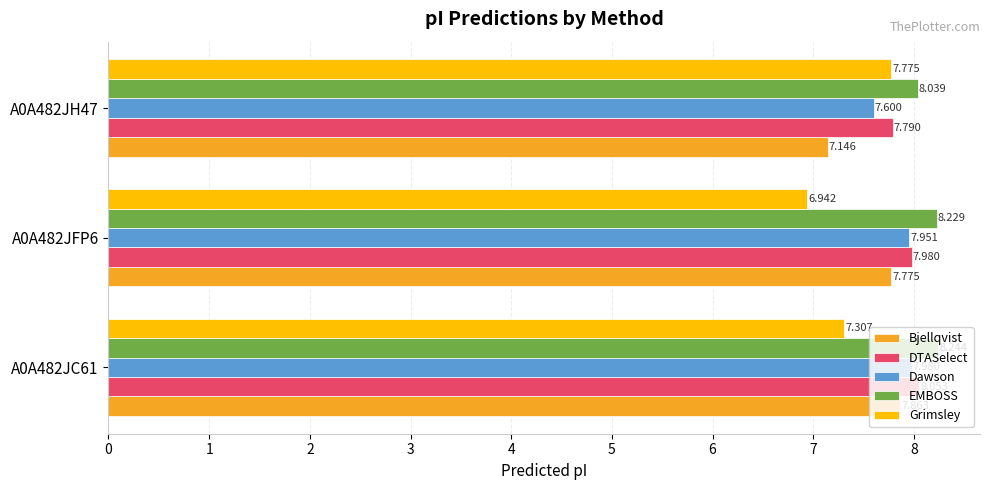

Rank the series by their maximum value, from highest to lowest.

EMBOSS, DTASelect, Dawson, Bjellqvist, Grimsley